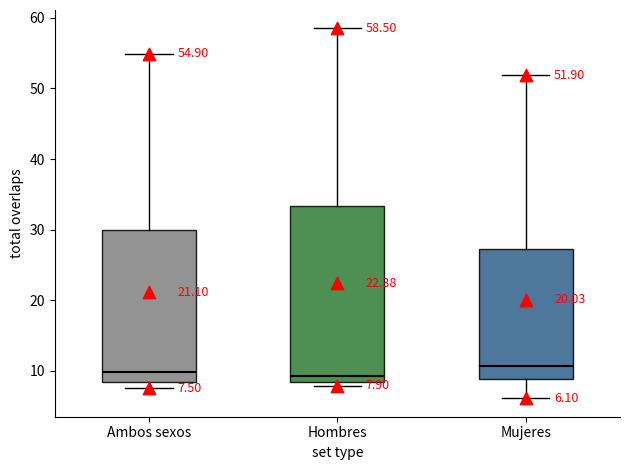

Which box is the tallest, from its lower edge to its upper edge?

Hombres